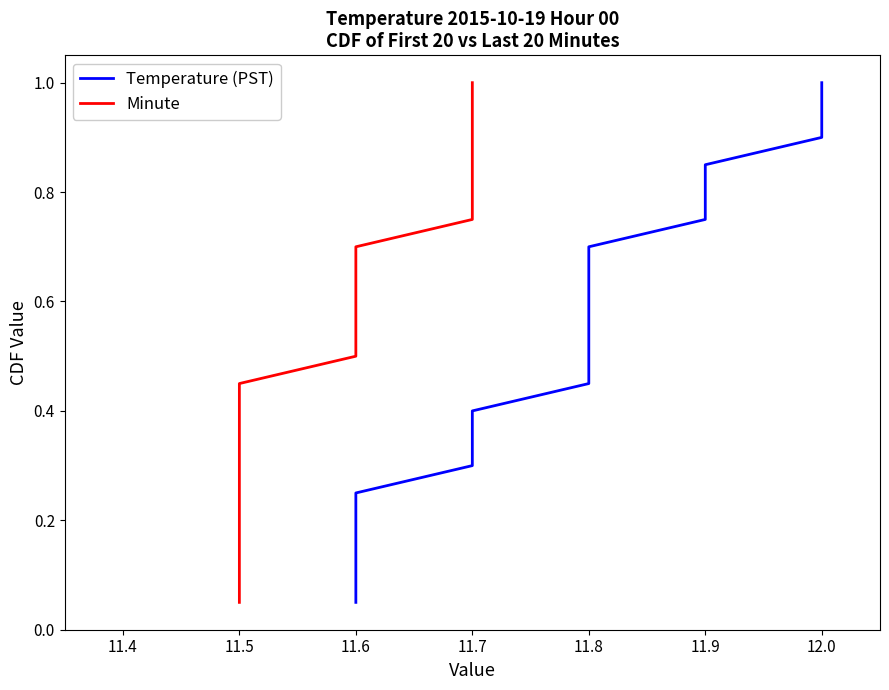

How many categories are shown in the chart?

20